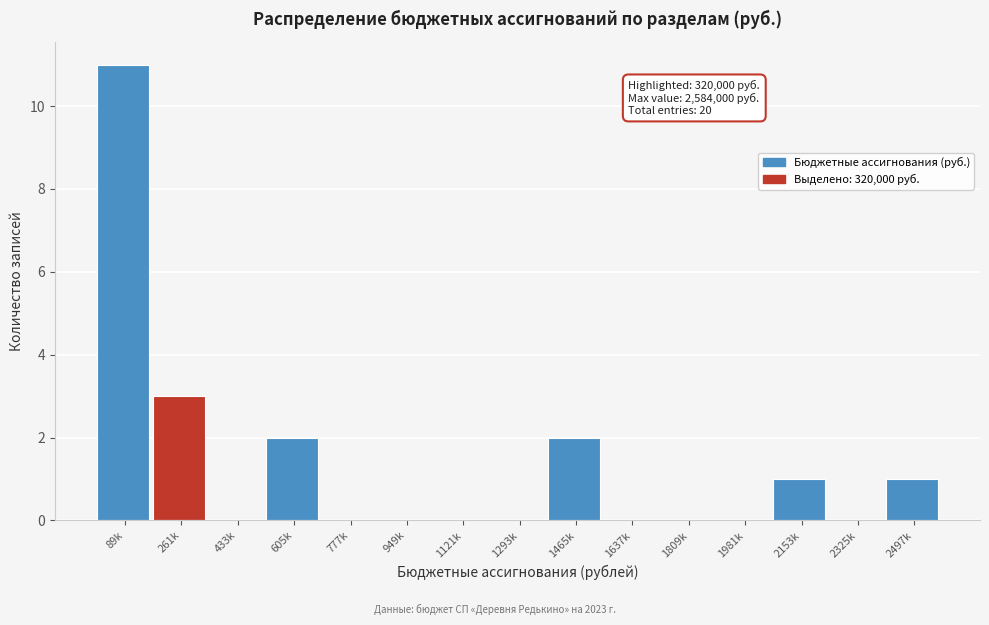

Reading right to left, transcribe all the data shown in this chart.

2497k=1	2325k=0	2153k=1	1981k=0	1809k=0	1637k=0	1465k=2	1293k=0	1121k=0	949k=0	777k=0	605k=2	433k=0	261k=3	89k=11